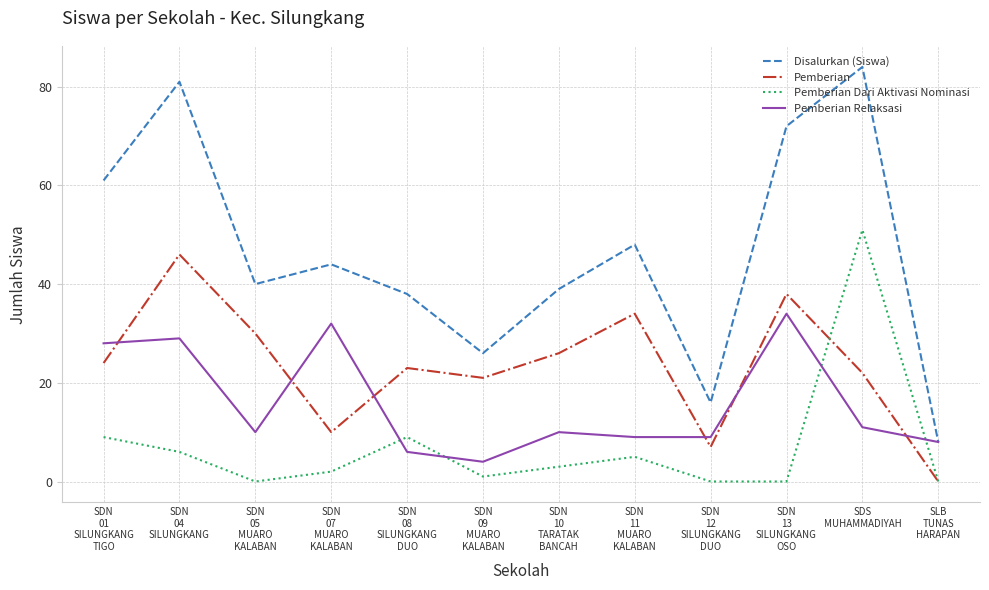

The value of Disalurkan (Siswa) at SDS
MUHAMMADIYAH is 84. True or false?

True